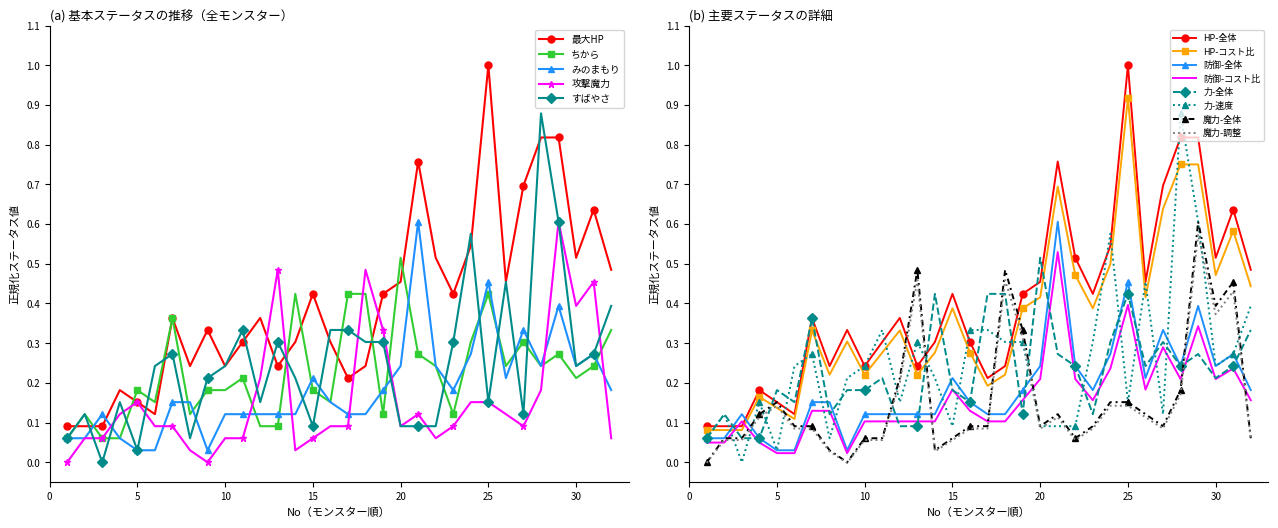

True or false: みのまもり and 最大HP cross at least once.

True